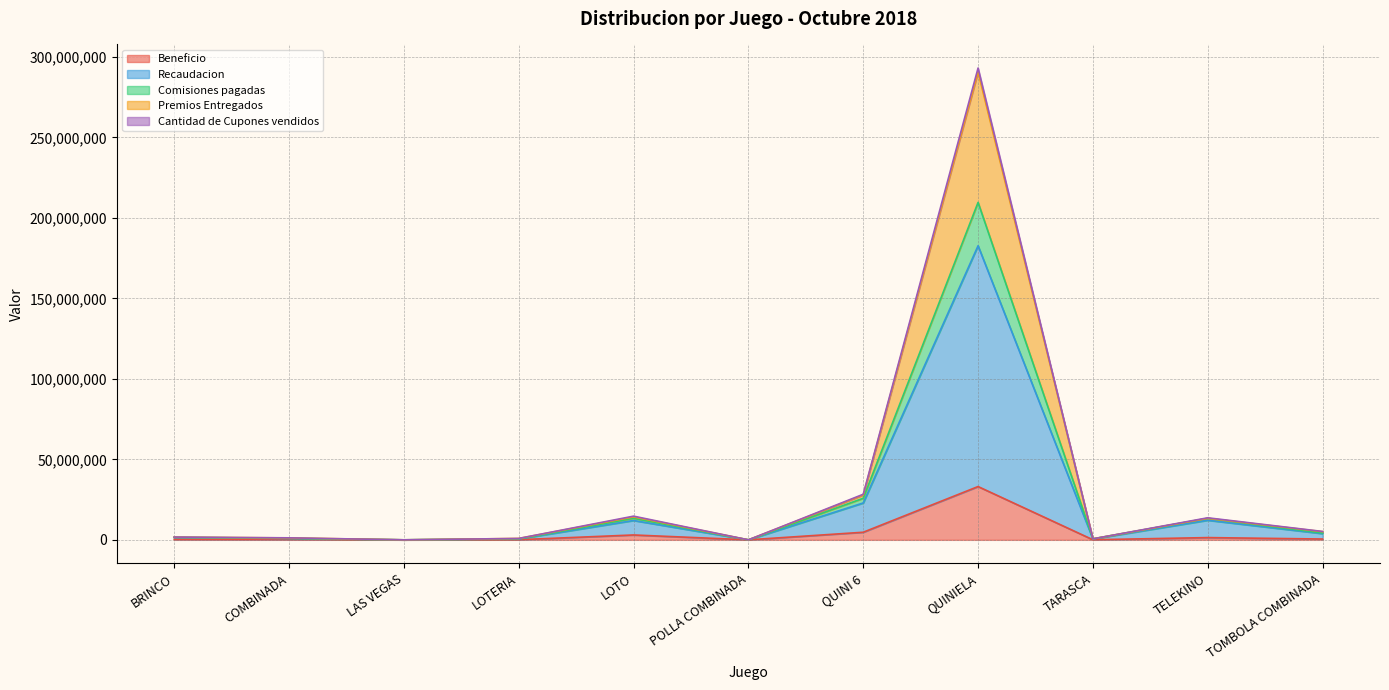

Which category has the lowest value in the Cantidad de Cupones vendidos series?

LAS VEGAS